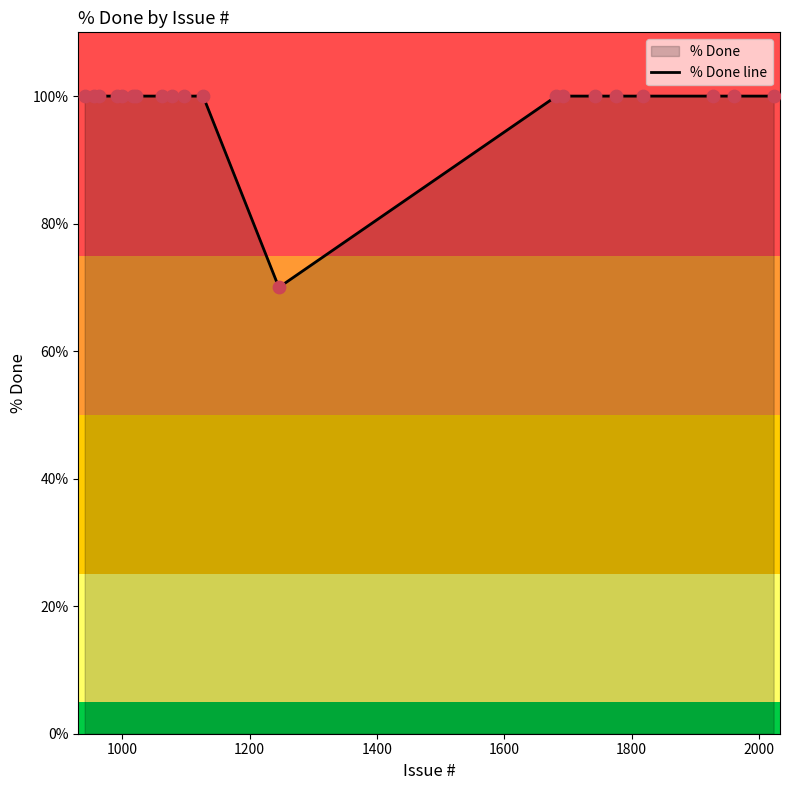

What is the maximum value shown in the chart?

100